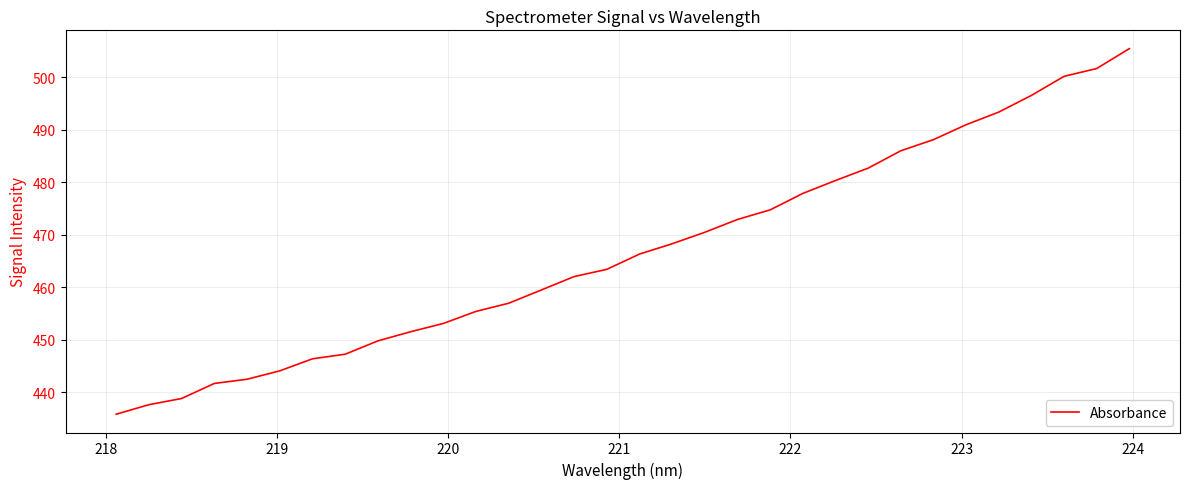

What is the difference between the maximum and minimum values?

69.7